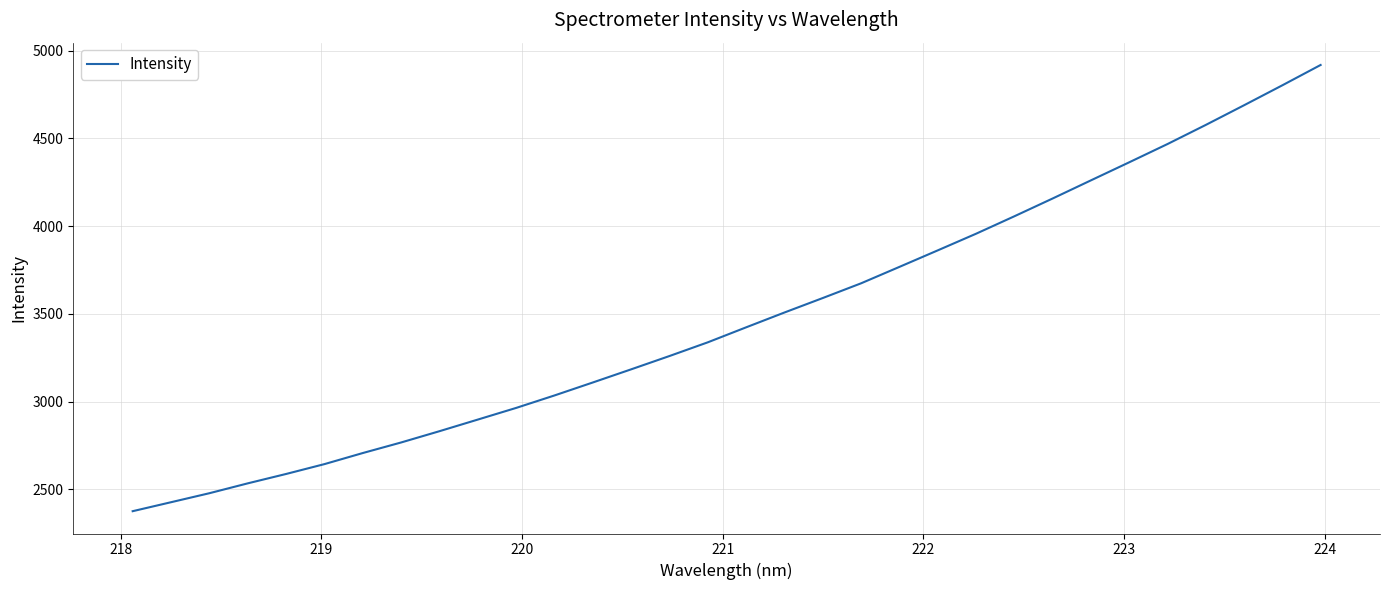

What is the maximum value shown in the chart?

4919.2